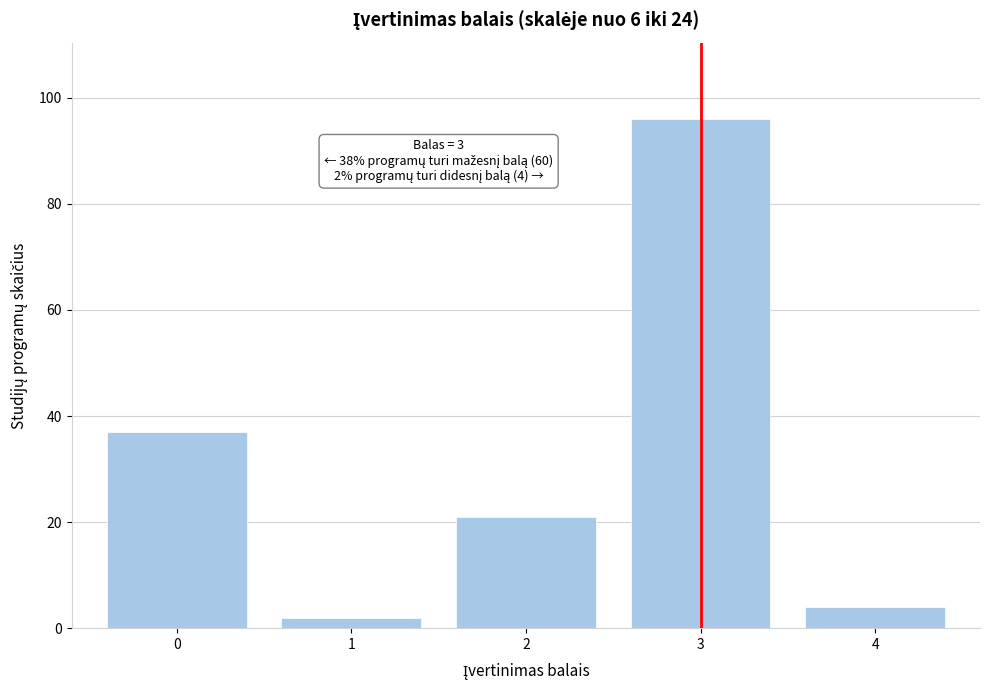

Reading left to right, transcribe all the data shown in this chart.

0=37	1=2	2=21	3=96	4=4